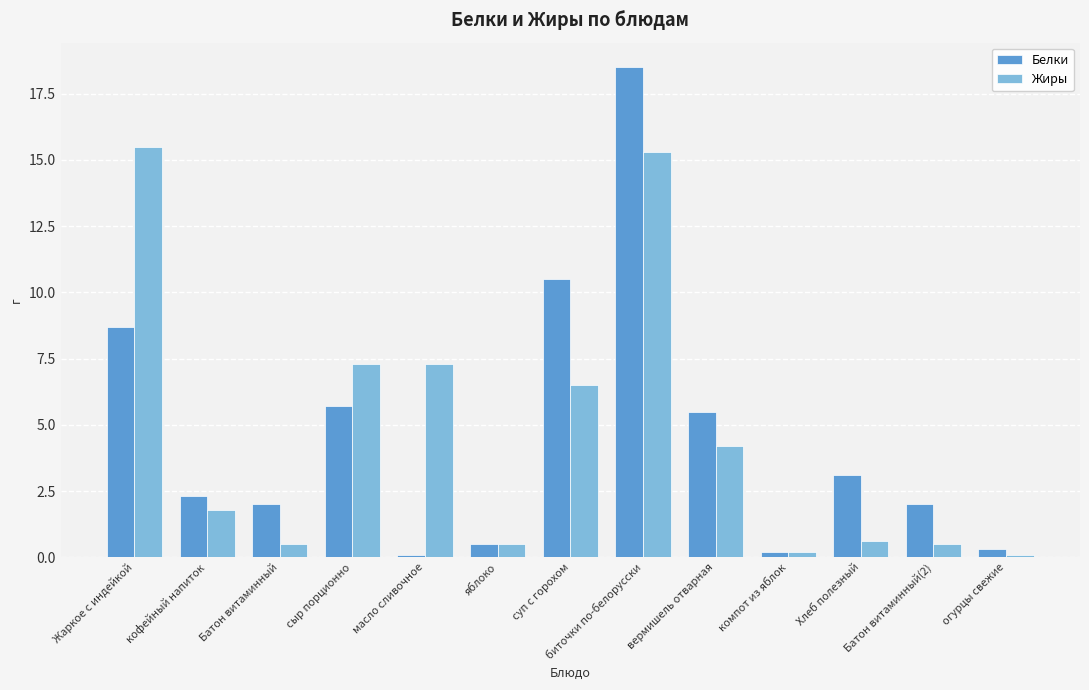

What is the difference between the maximum and minimum values in the Жиры series?

15.4